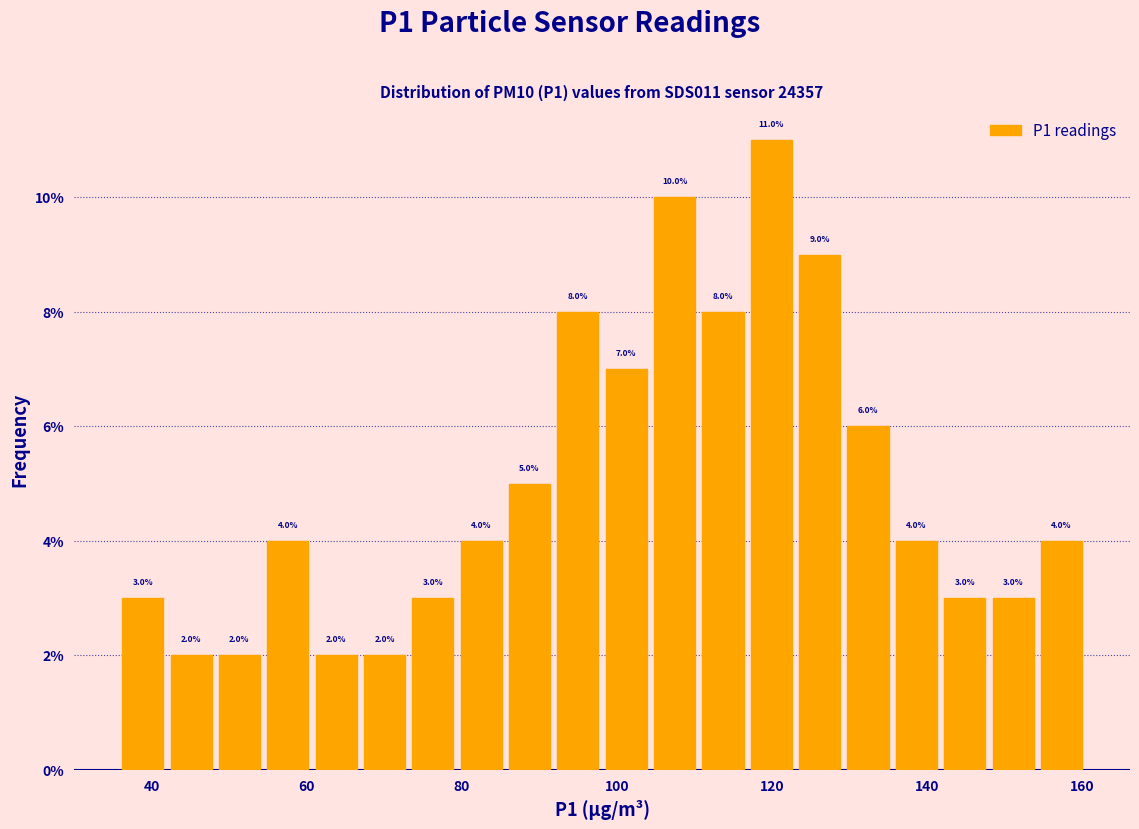

Read against the x-axis, roughly where is the centre of the tallest bar?

120